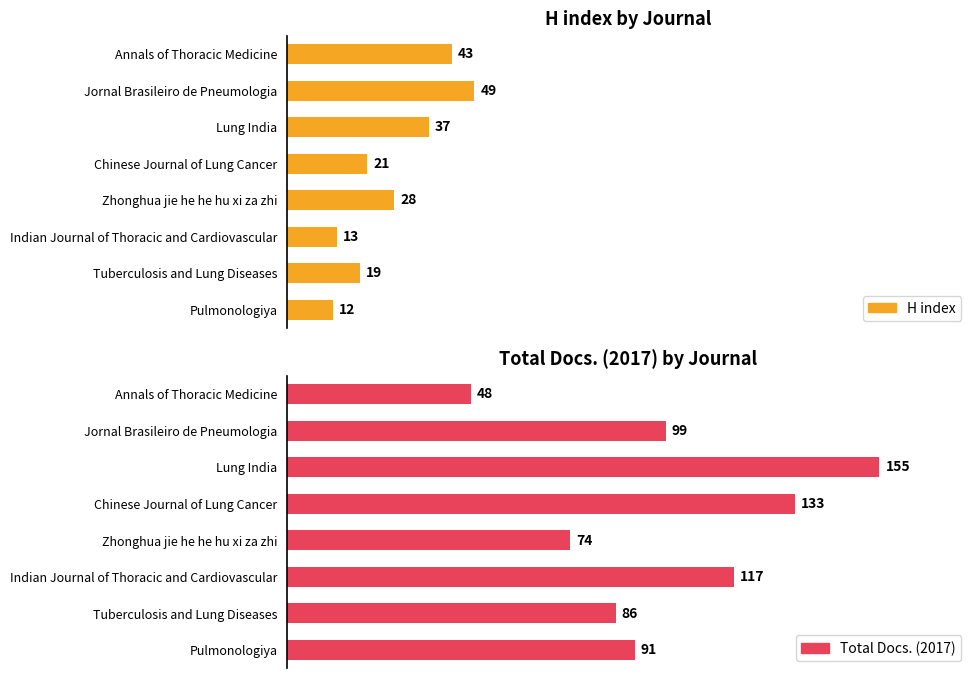

Which series has the largest range (max minus min)?

Total Docs. (2017)